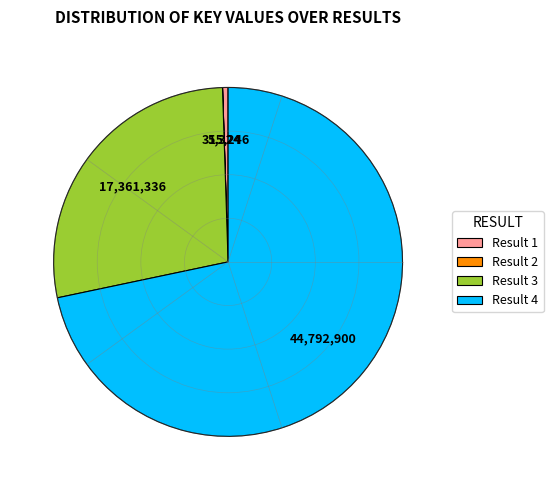

The Result 1 slice represents 1% of the pie. True or false?

True